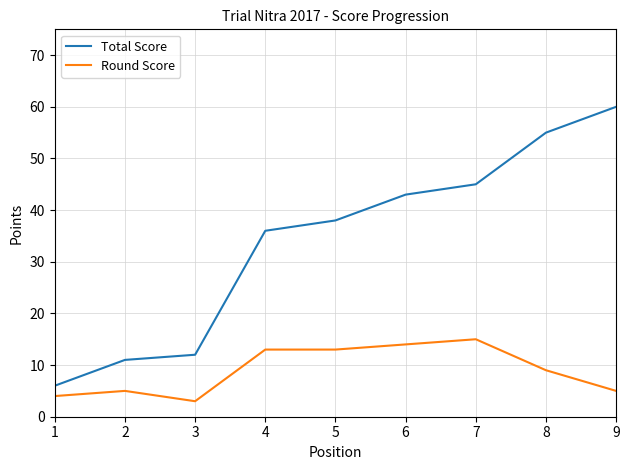

What is the greatest value displayed?

60